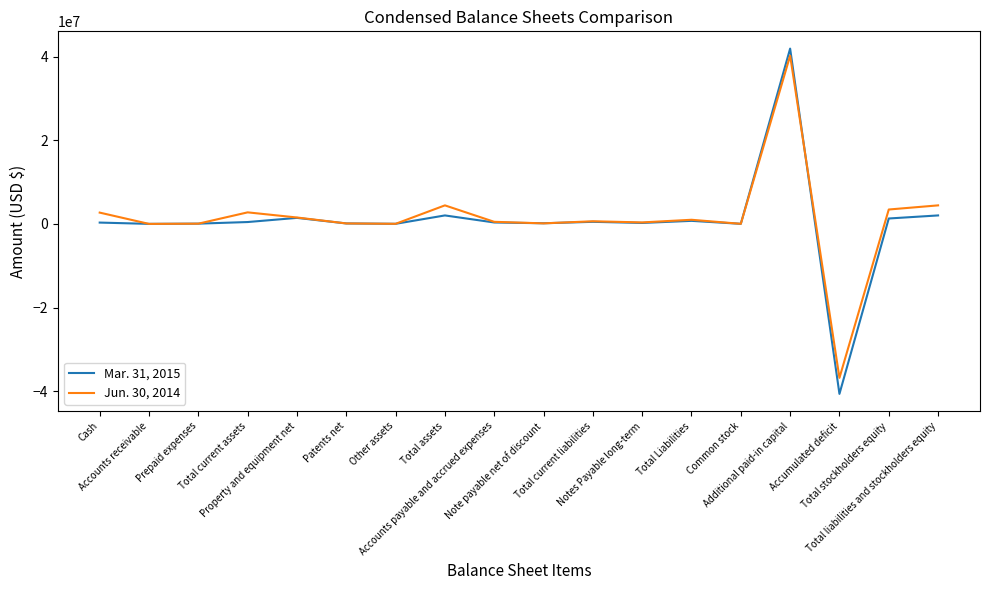

What is the maximum value shown in the chart?

41920034